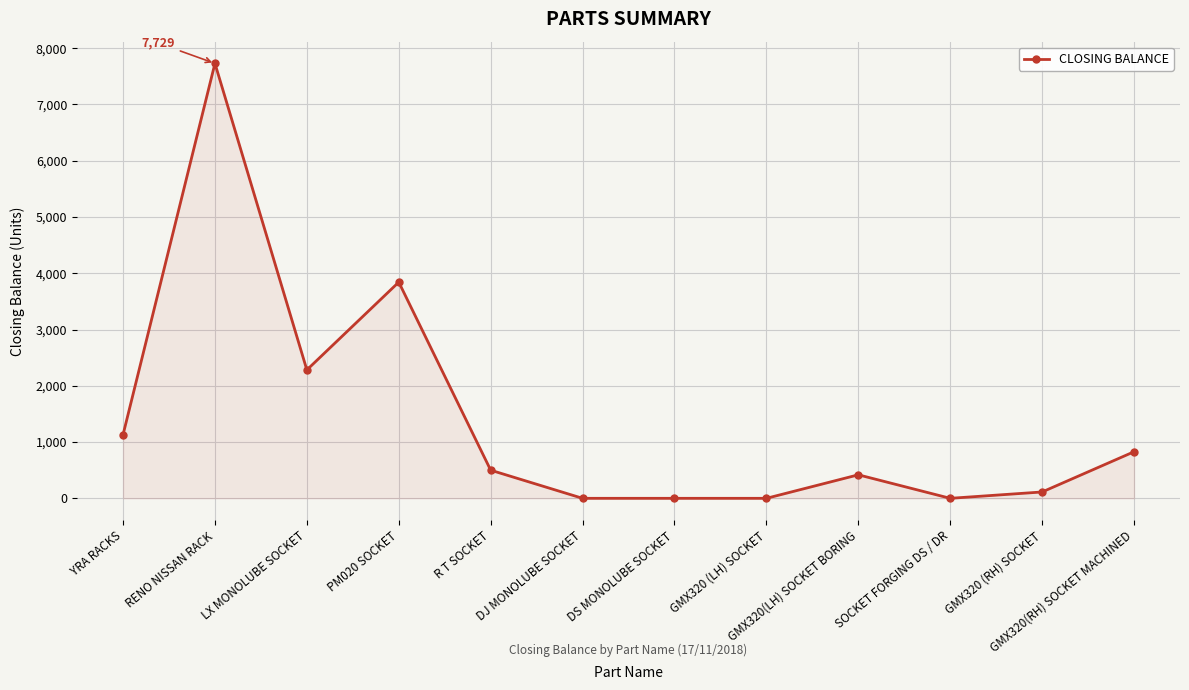

What is the maximum value shown in the chart?

7729